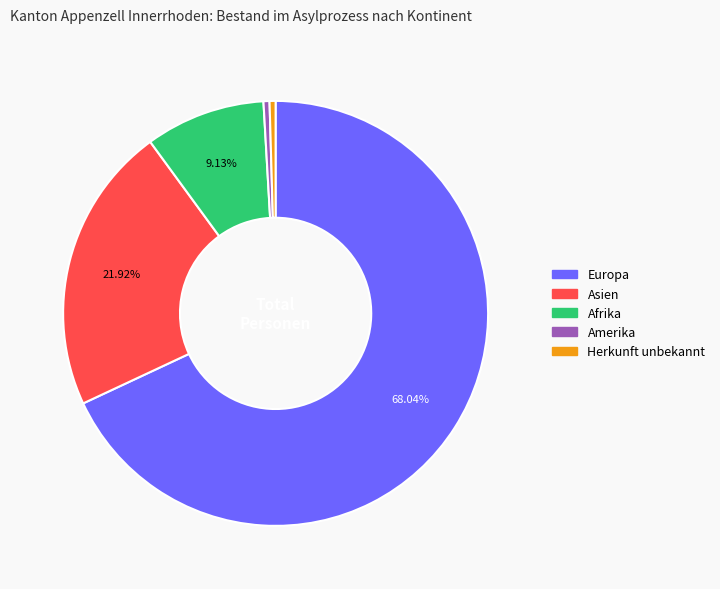

Does Europa represent more than half of the total?

Yes